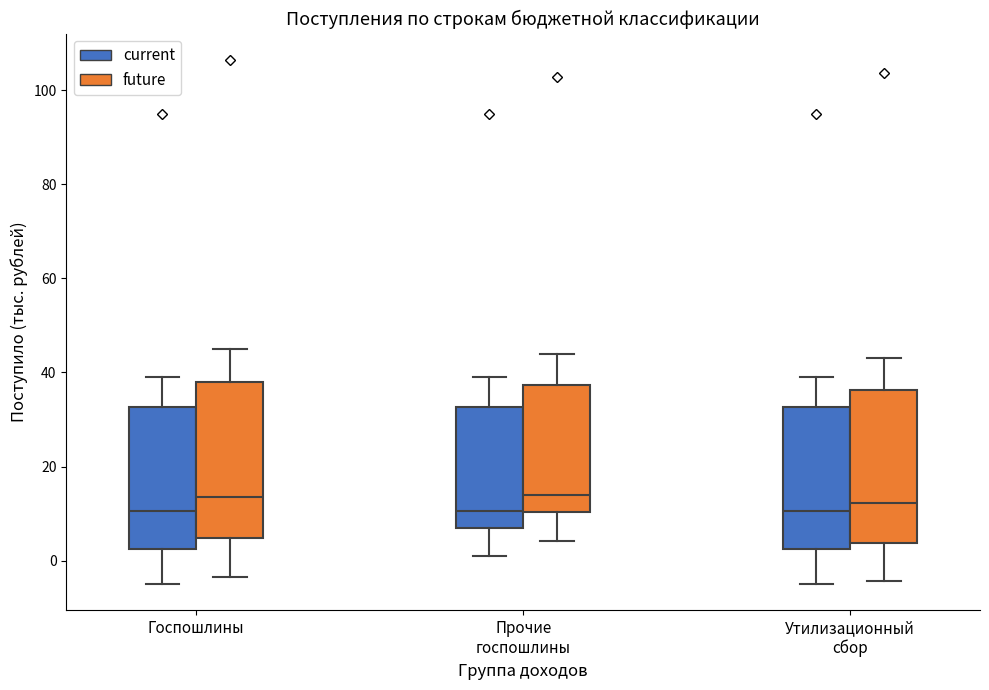

Where does the median line of the box for Утилизационный сбор (future) sit on the y-axis? The values are not printed on the chart, so give them approximately, as read against the axis.

12